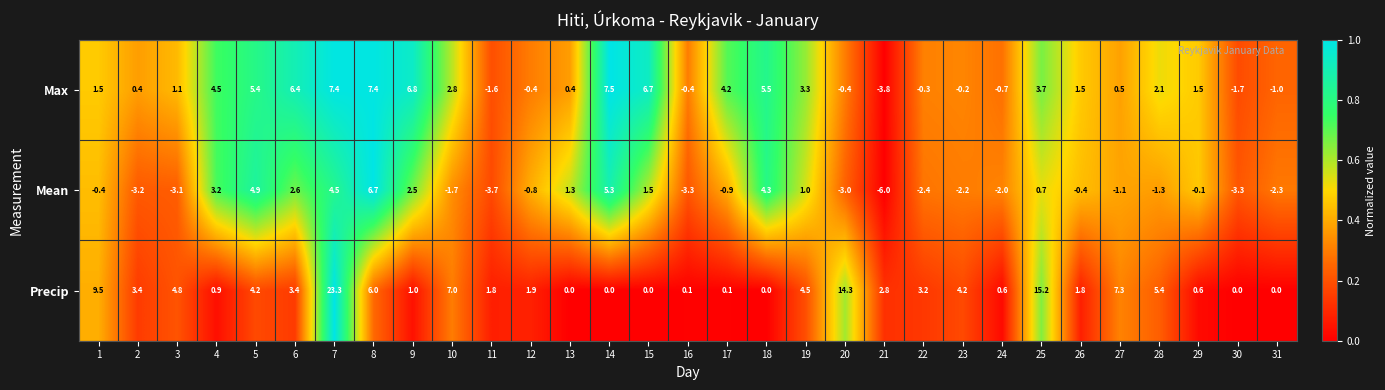

Between 8 and 16, which series saw the biggest shift?

Mean